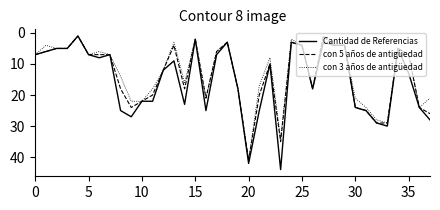

Which series has the largest range (max minus min)?

Cantidad de Referencias